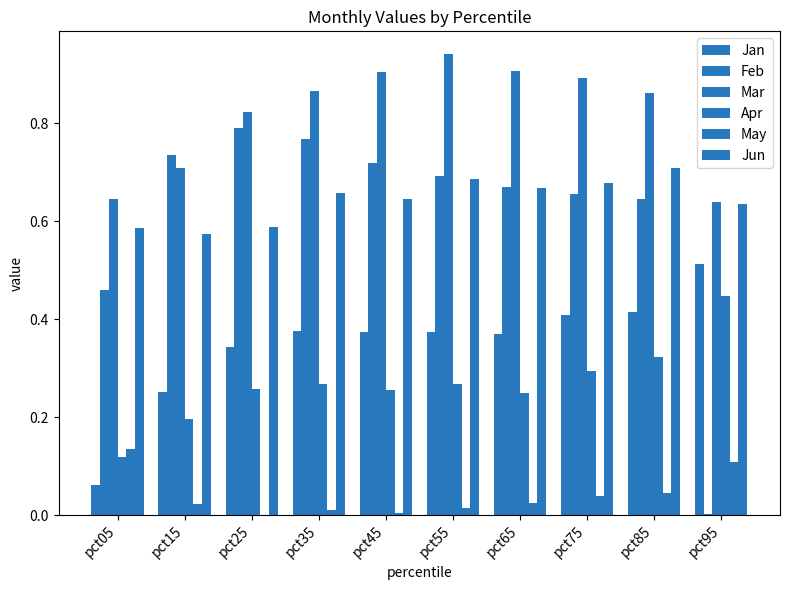

The value of Jan at pct85 is 0.4. True or false?

True